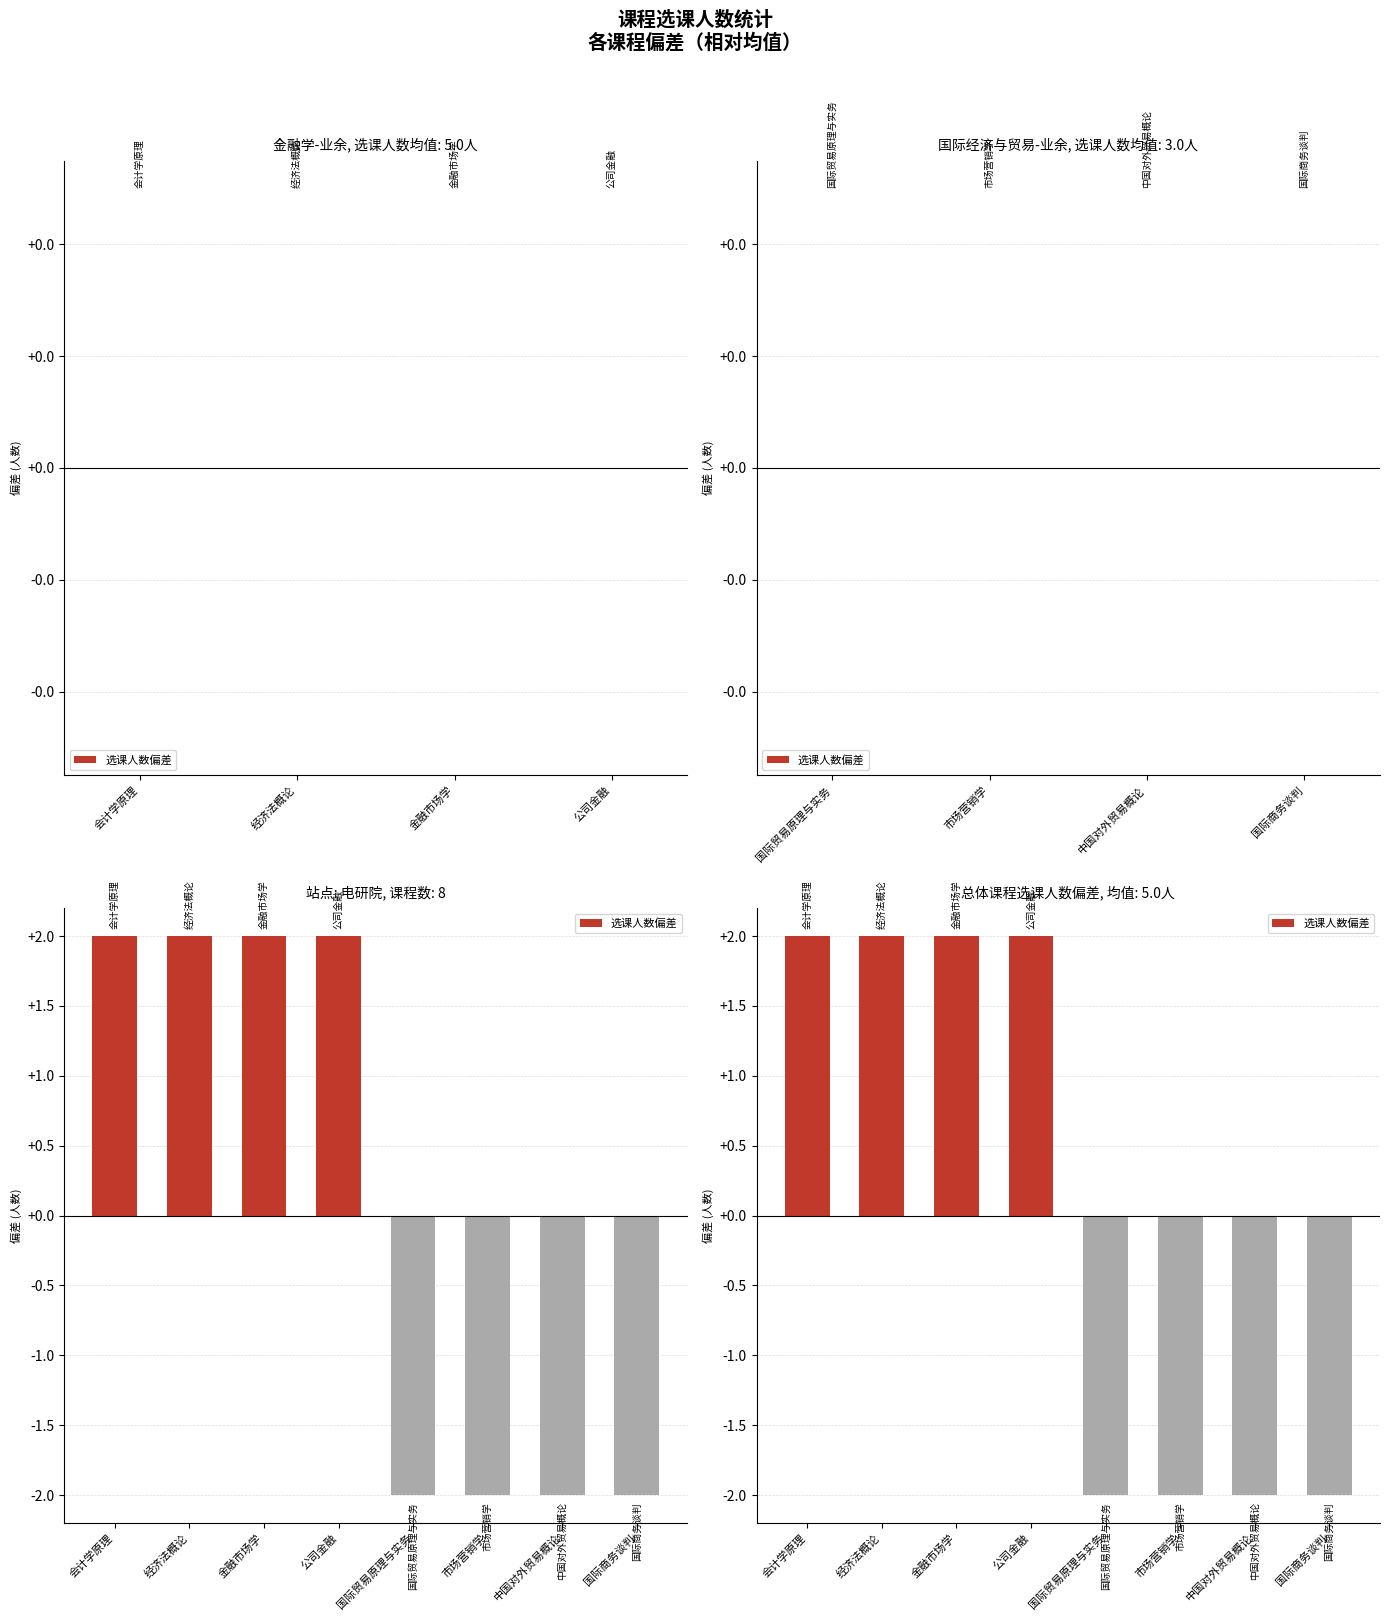

What is the value of the 2nd bar from the left?

2